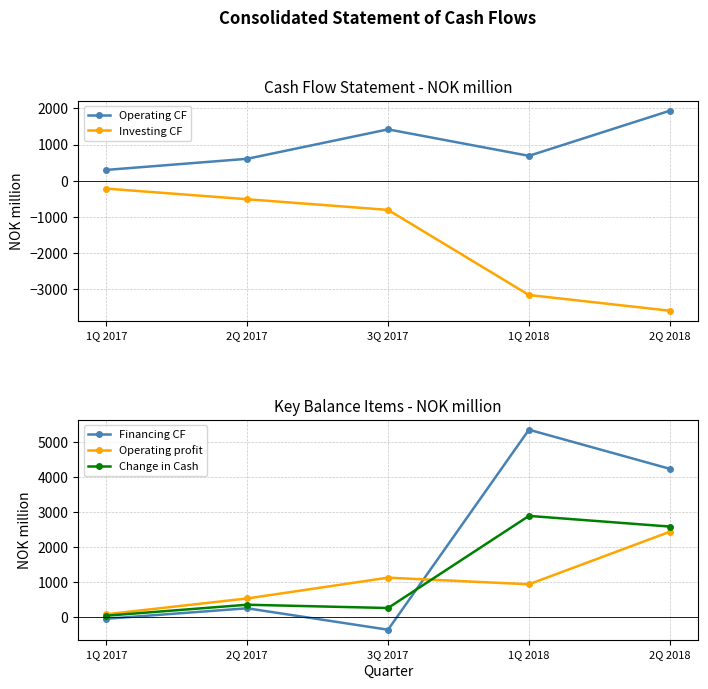

What are all the series names shown in the legend?

Operating CF, Investing CF, Financing CF, Operating profit, Change in Cash